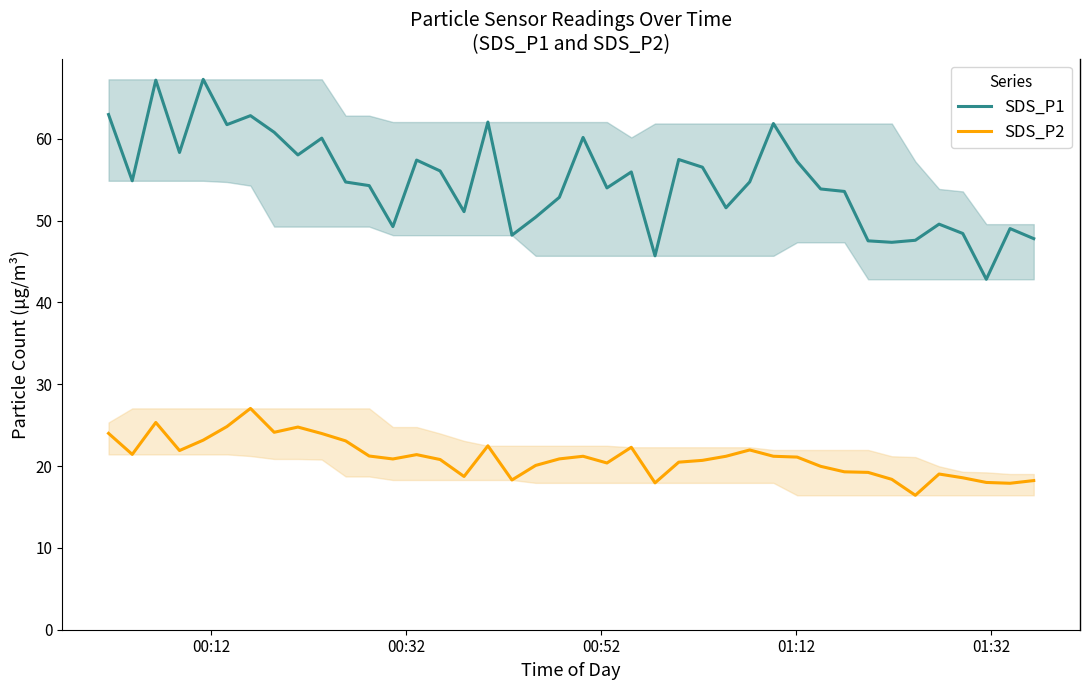

True or false: SDS_P2 and SDS_P1 cross at least once.

False